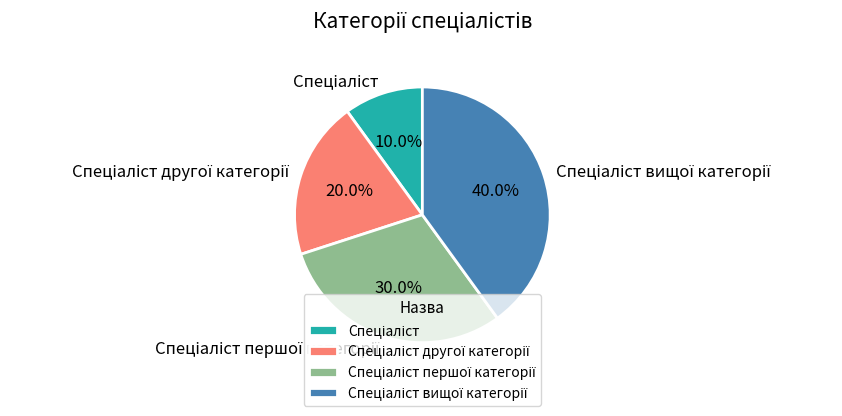

Does any single category account for the majority?

No